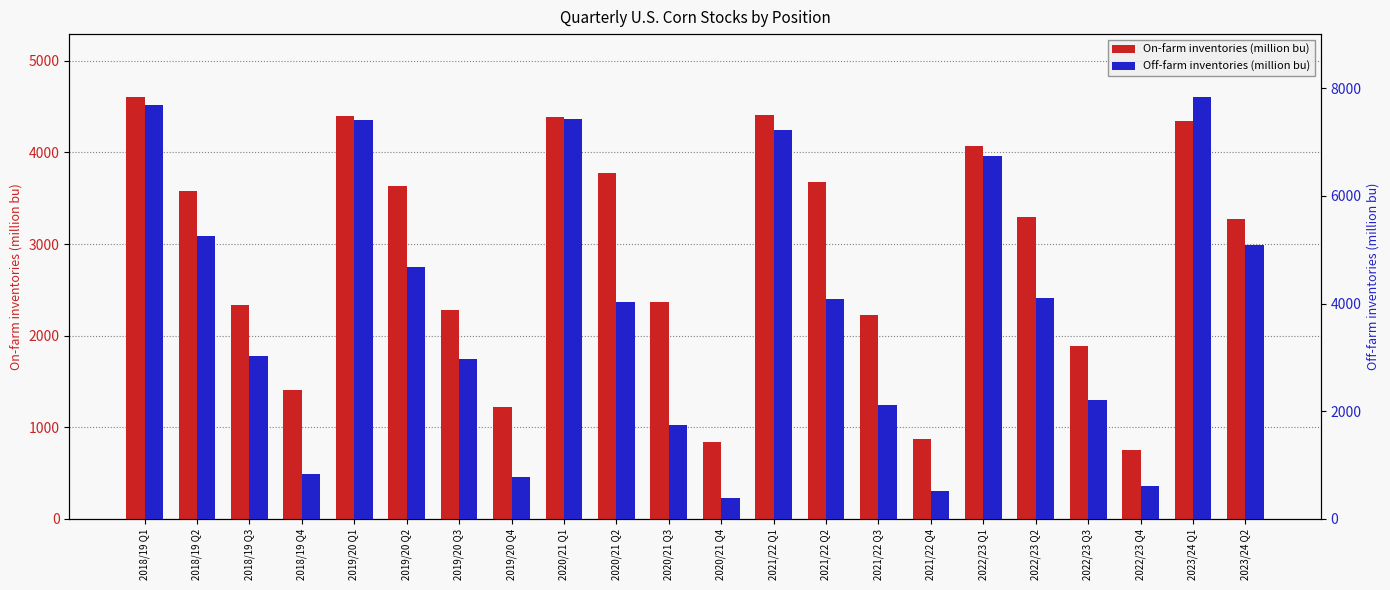

What position from the left is 2019/20 Q3?

7